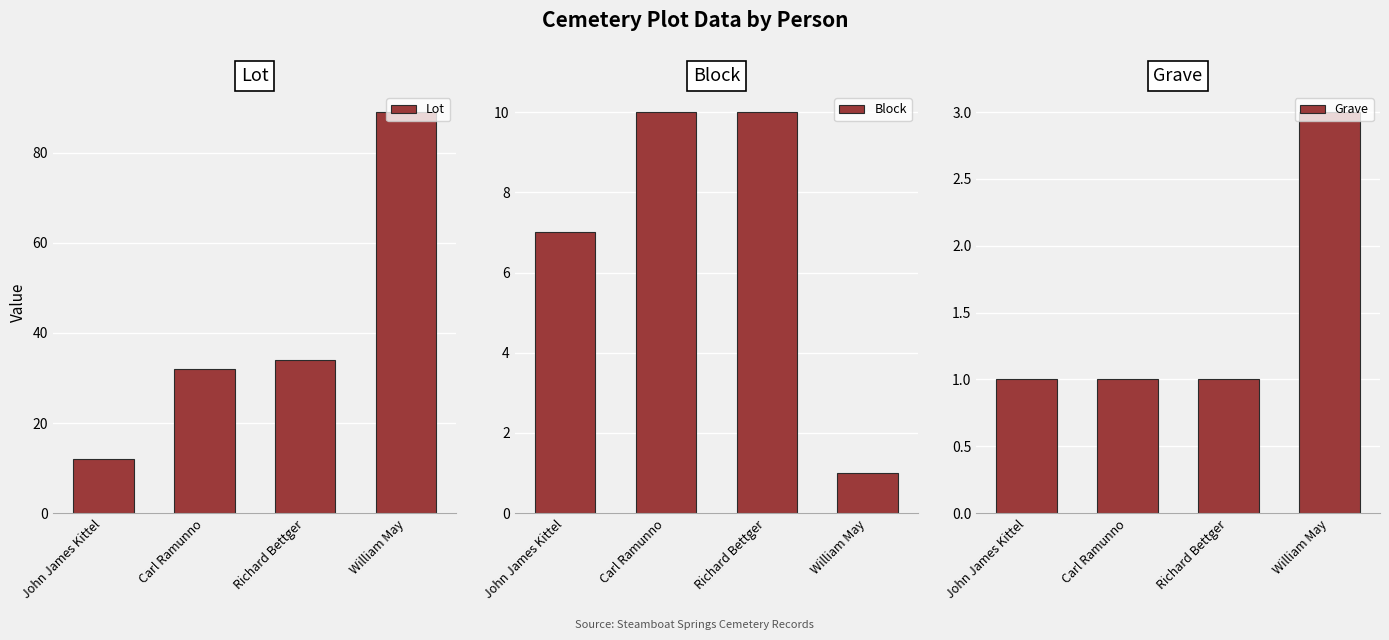

Count the number of data series in this chart.

3